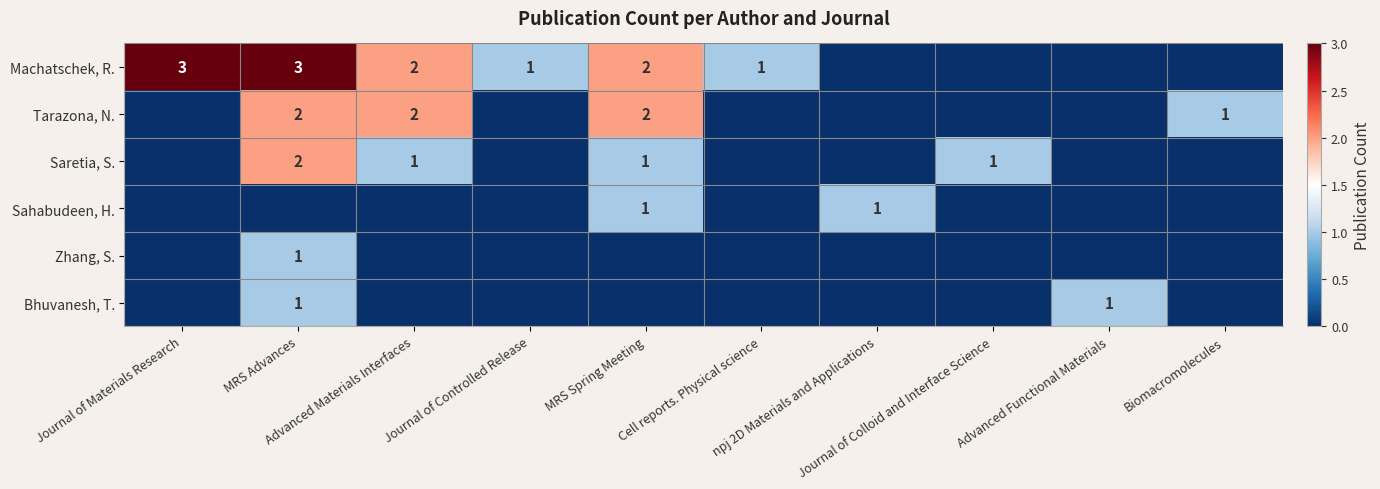

What is the difference between the highest and lowest values at Journal of Colloid and Interface Science?

1